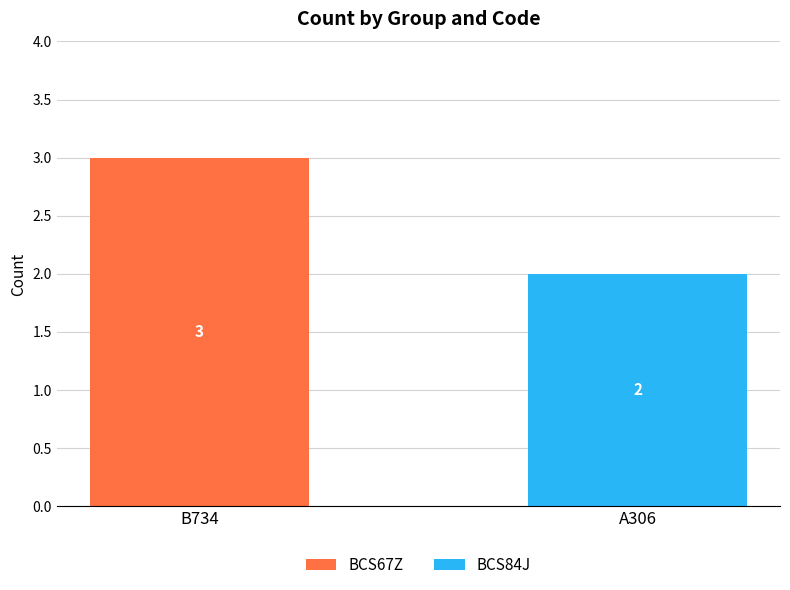

What is the total value across all series at A306?

2